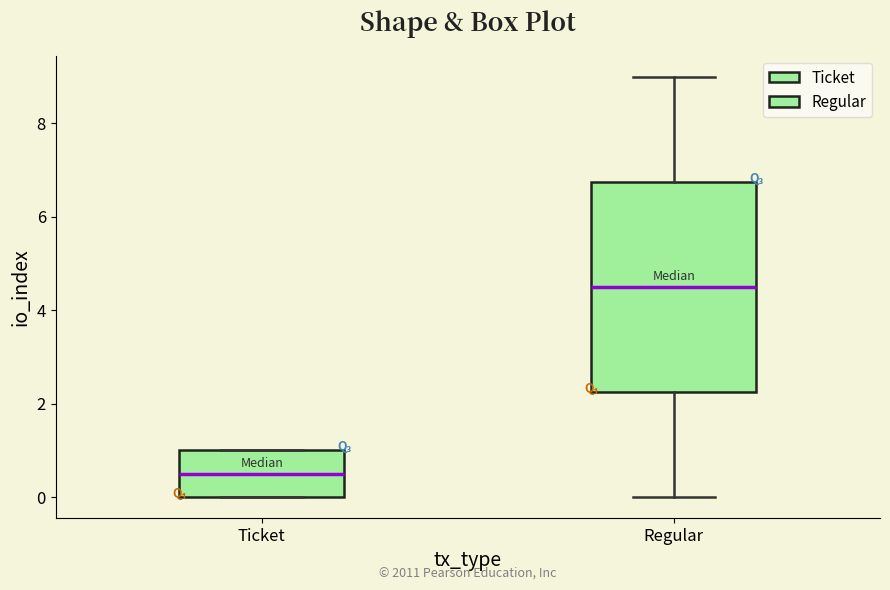

Where is the upper edge of the box for Ticket on the y-axis? The values are not printed on the chart, so give them approximately, as read against the axis.

1.0